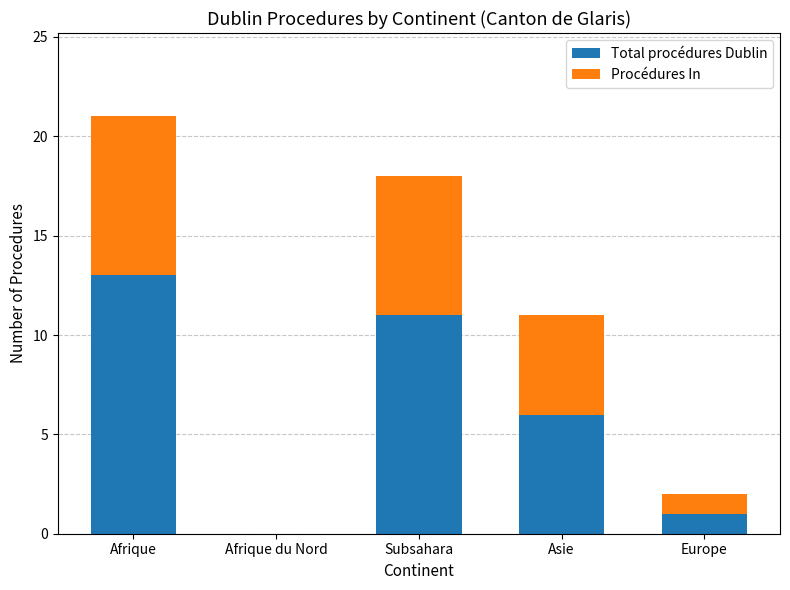

What is the sum of all Total procédures Dublin values?

31